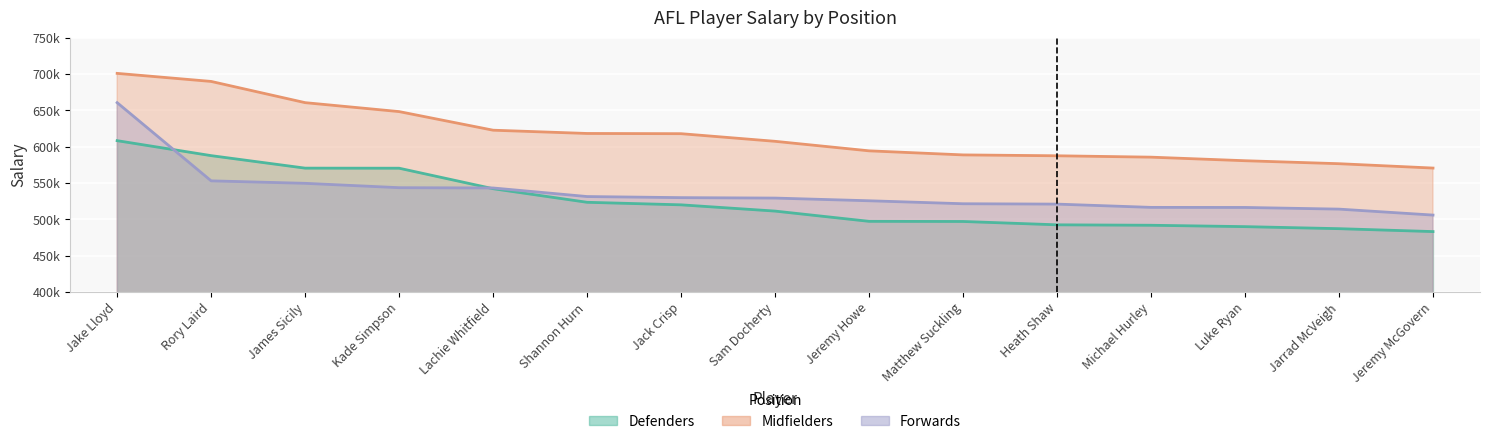

At which category does the chart reach its peak across all series?

Jake Lloyd